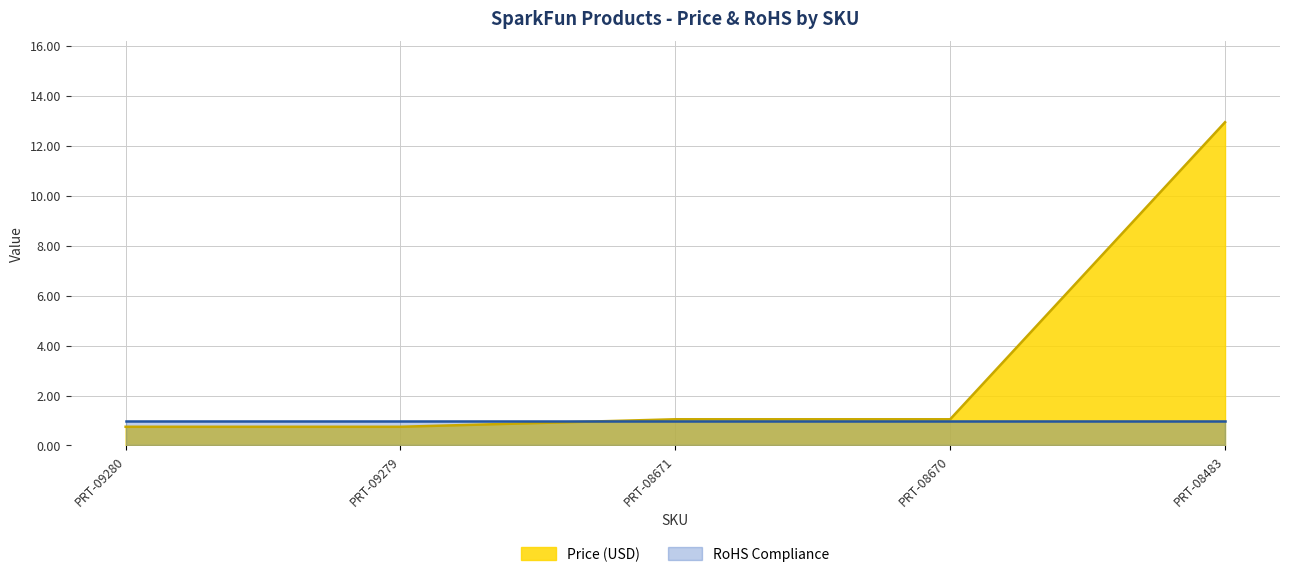

What is the change in value from PRT-09280 to PRT-08483?

+12.2